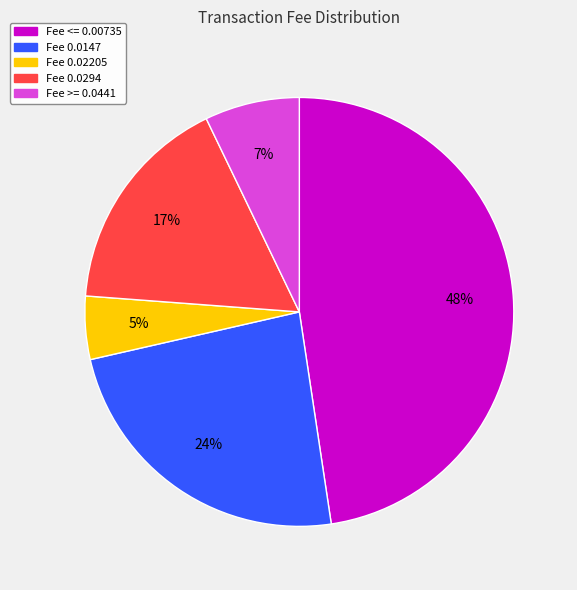

Rank the categories by value from lowest to highest.

Fee 0.02205, Fee >= 0.0441, Fee 0.0294, Fee 0.0147, Fee <= 0.00735